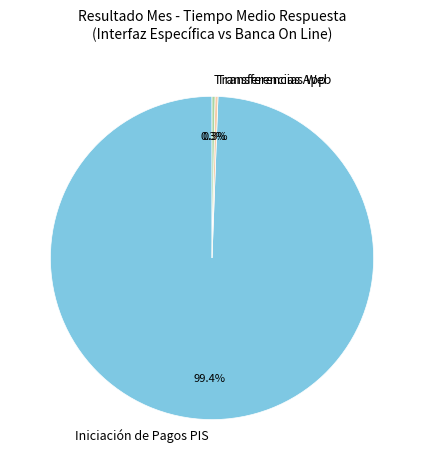

What percentage is NOT represented by Transferencias App?

99.7%